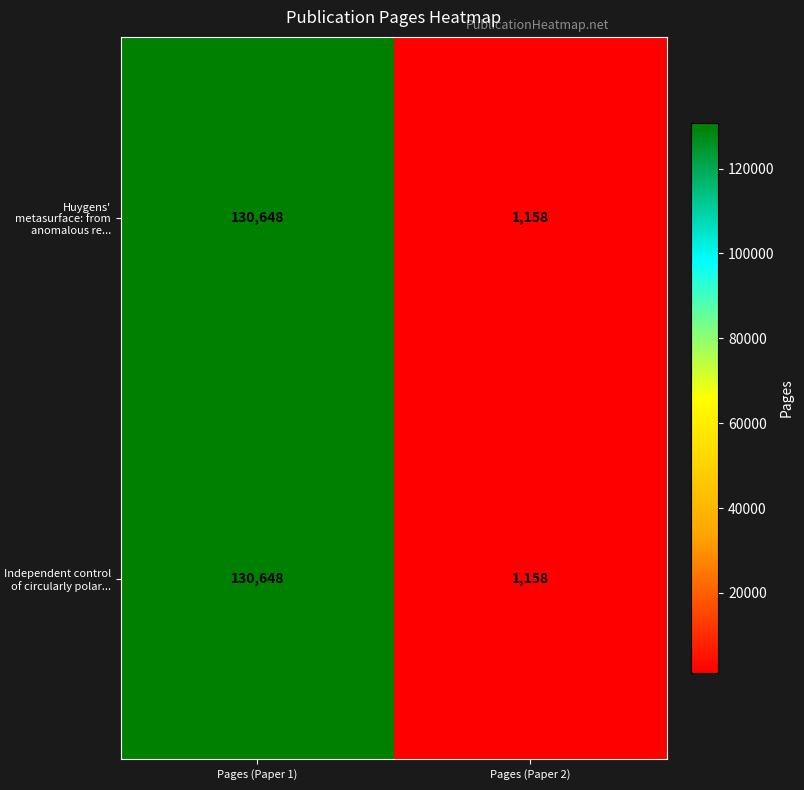

What is the approximate value of Huygens' metasurface: from anomalous re... at Pages (Paper 2)?

1158